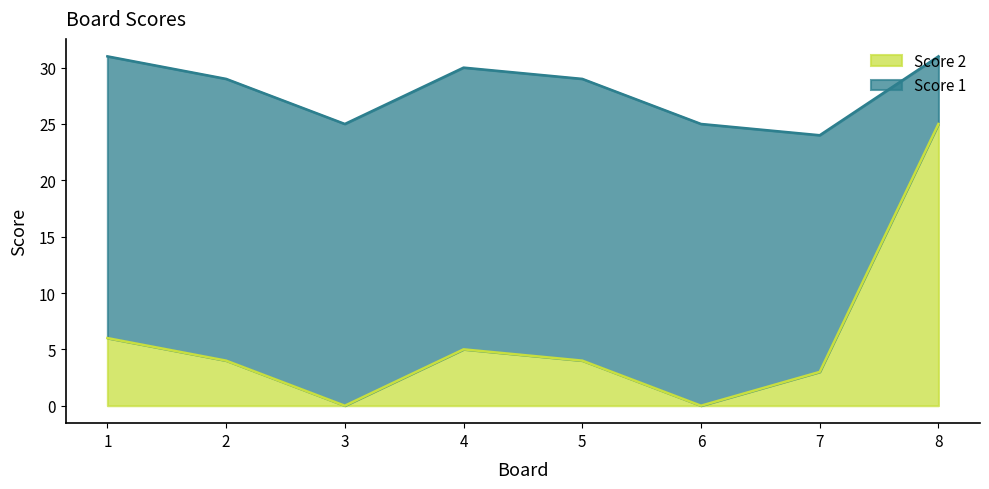

How many points are lower than both their immediate neighbors (excluding endpoints)?

2